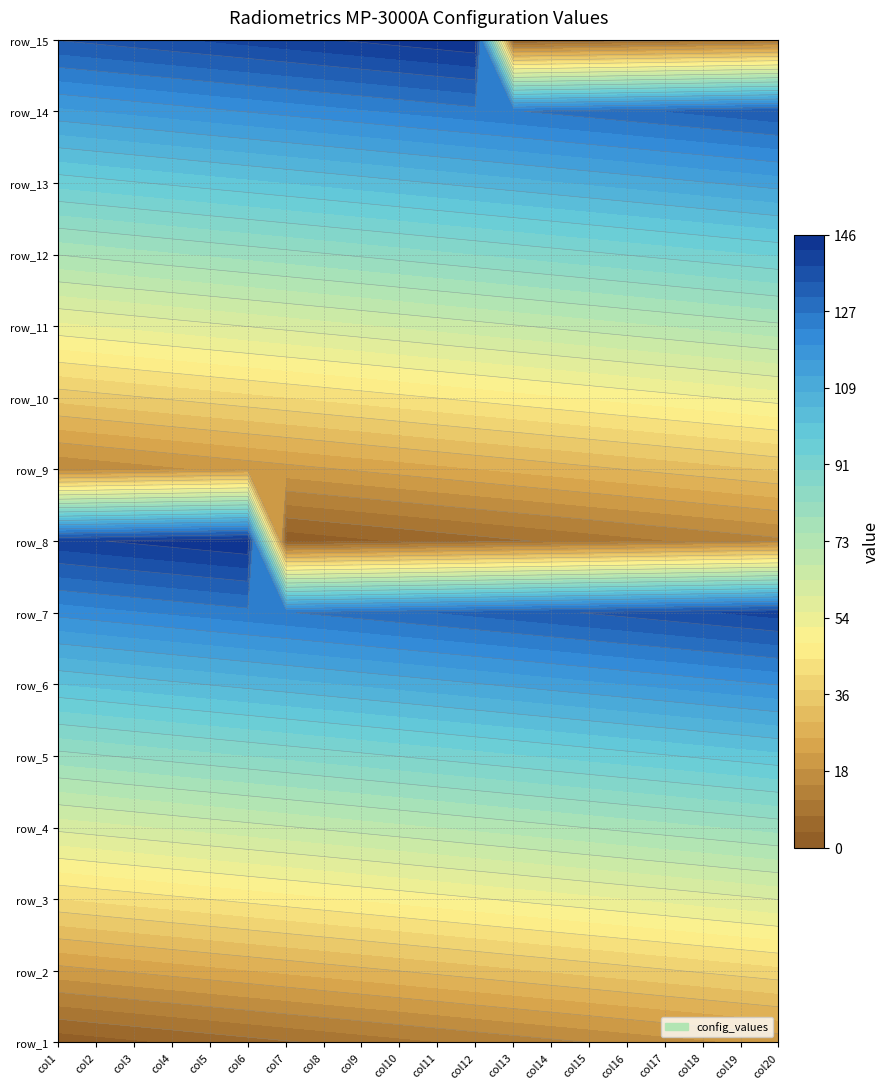

At how many categories does at least one series exceed 136?

16